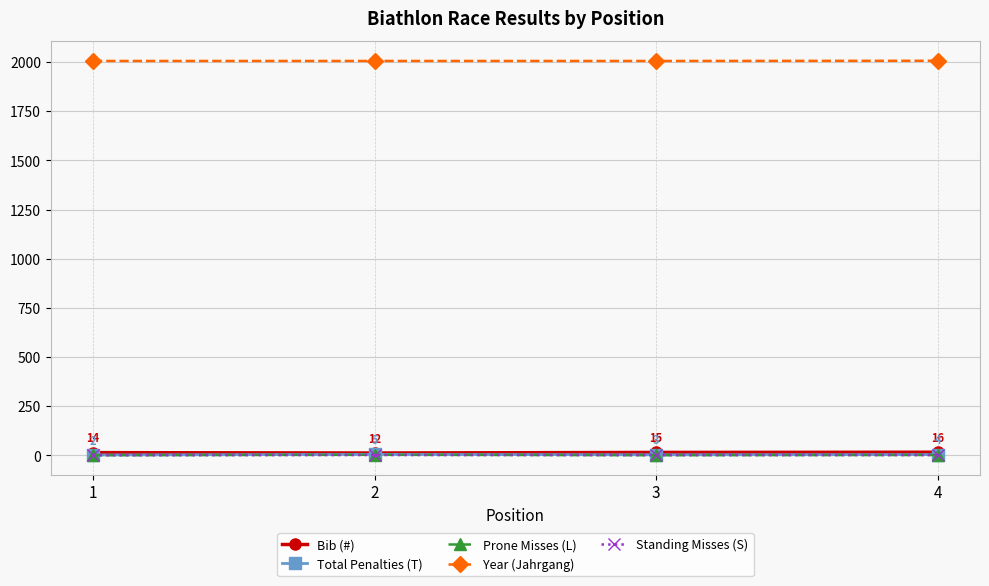

True or false: Year (Jahrgang) and Standing Misses (S) cross at least once.

False